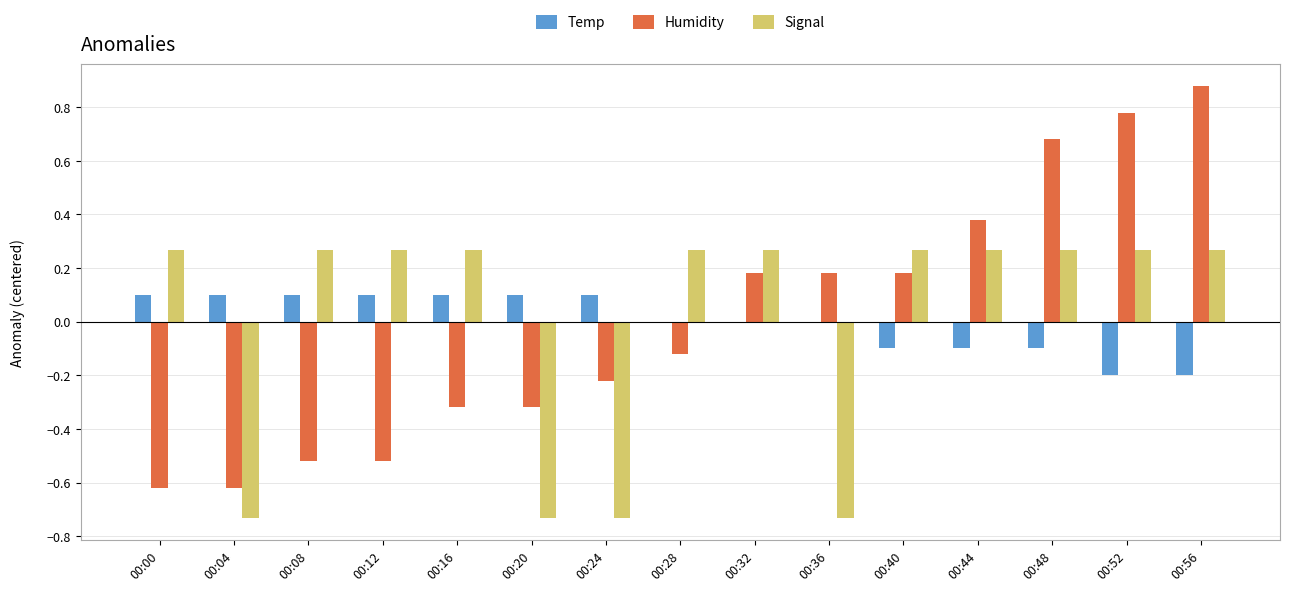

Between 00:04 and 00:08, which series saw the biggest shift?

Signal